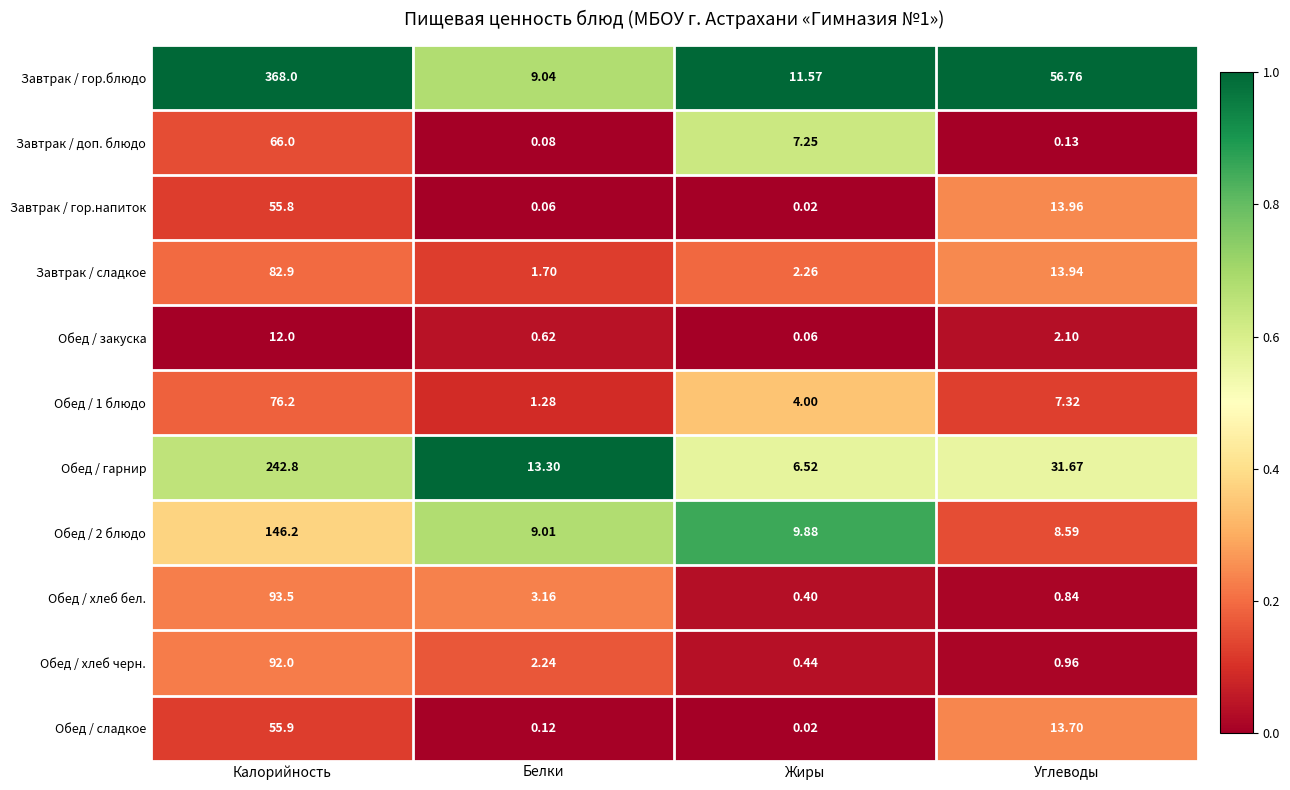

Count the number of categories in the chart.

4